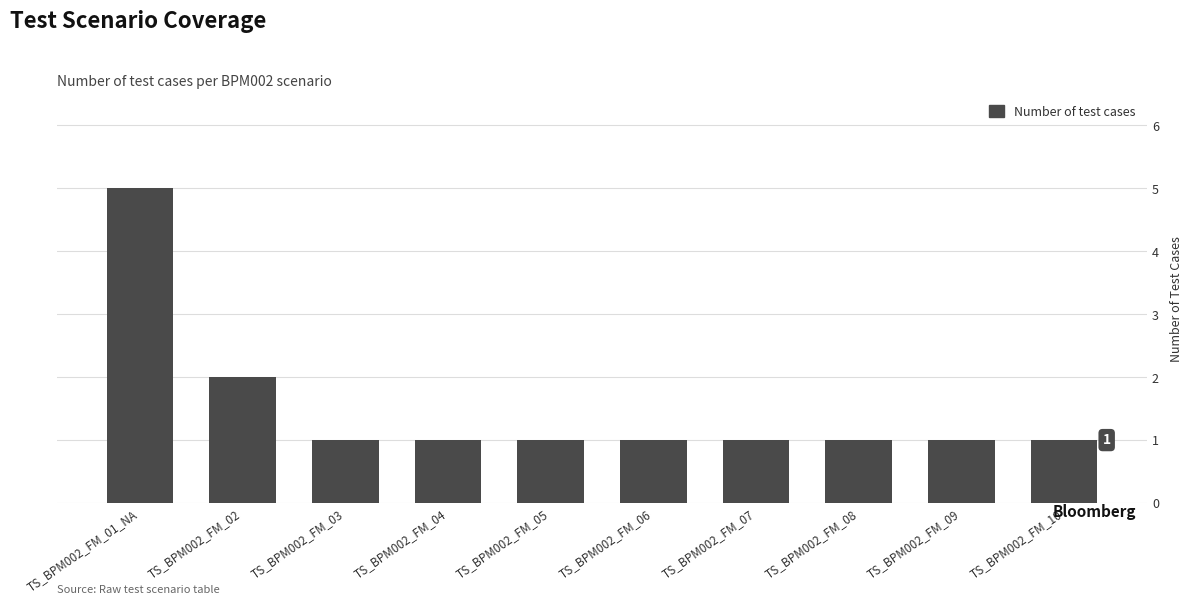

Count the values in the range 1 to 2.

9